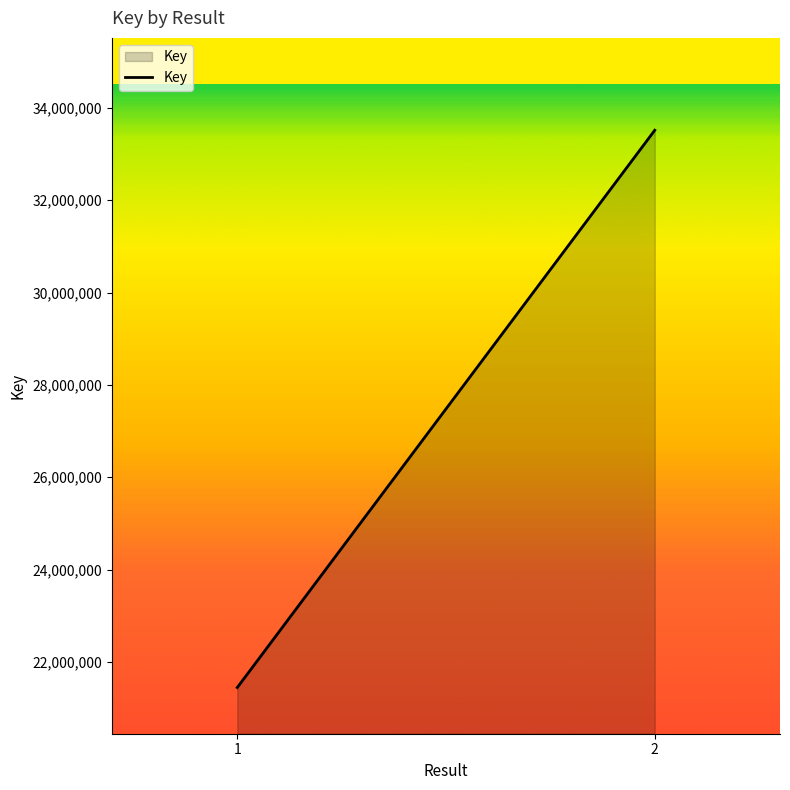

Approximately how many times larger is the value at 2 compared to 1?

1.6